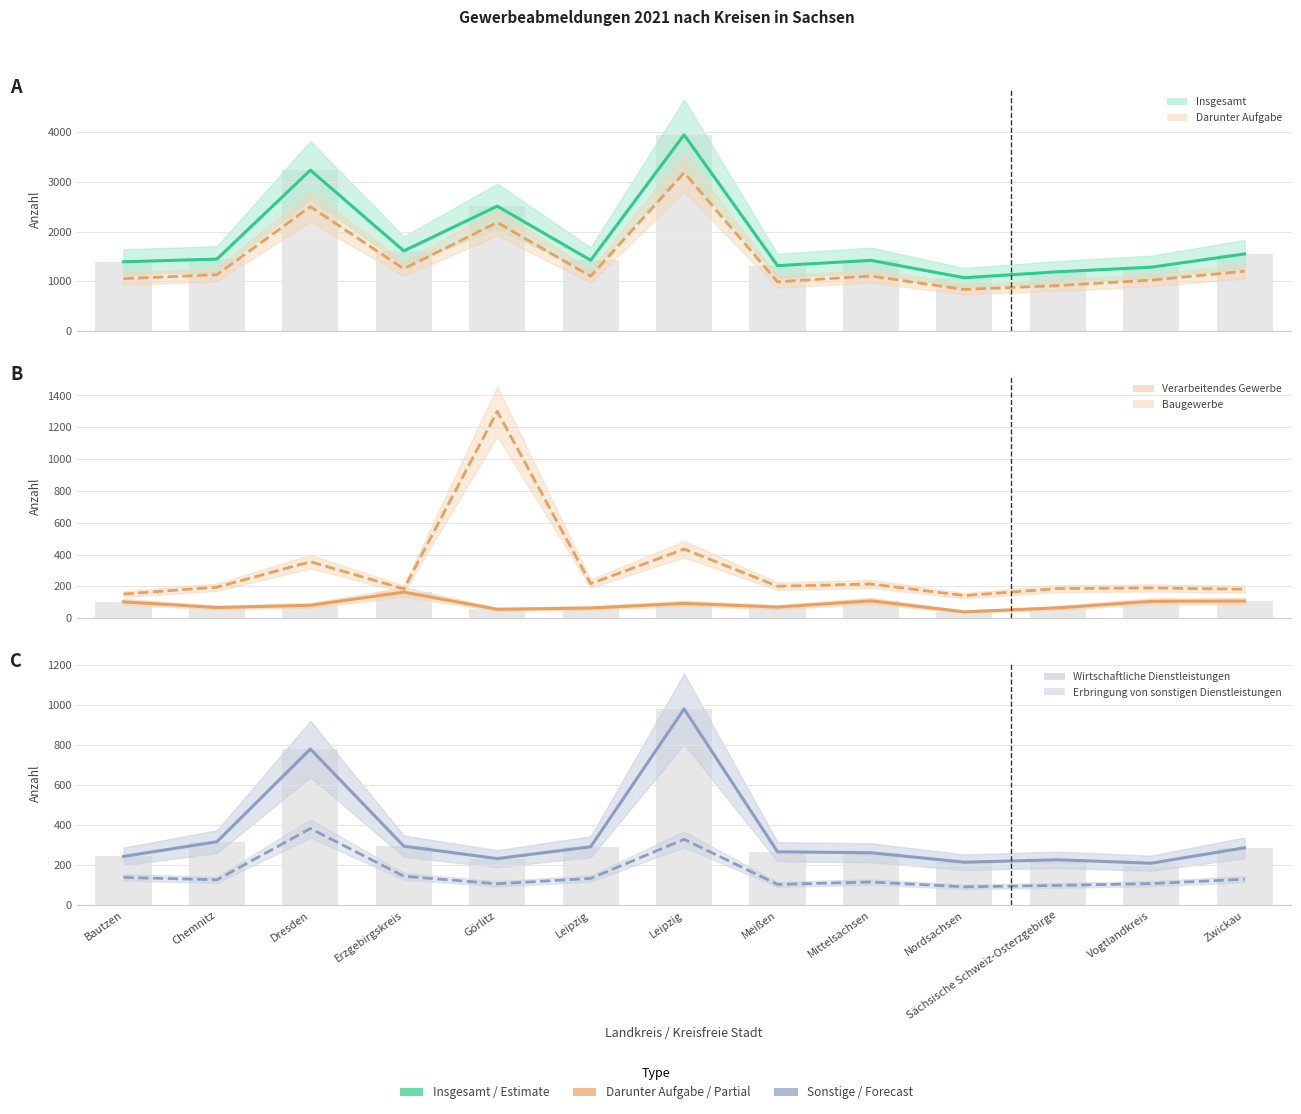

At which category is the sum across all series the highest?

Leipzig